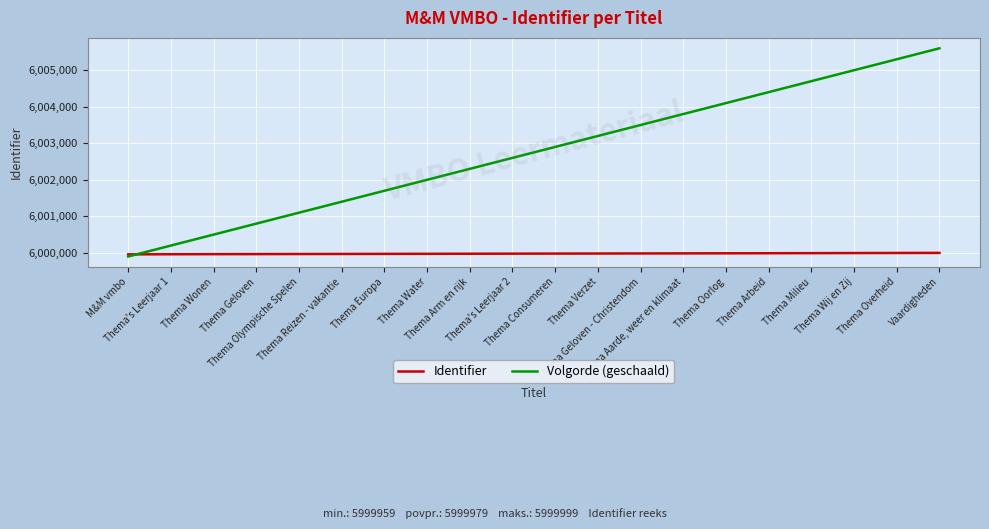

List the series in order of their peak value, lowest first.

Identifier, Volgorde (geschaald)